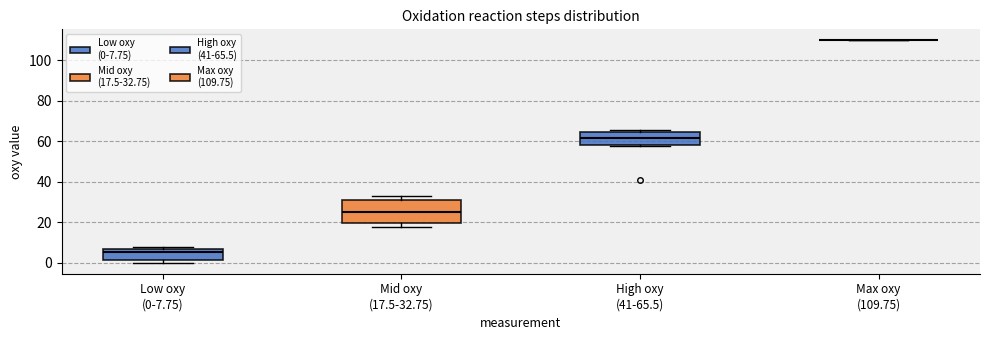

Reading left to right, transcribe this box plot: for each box, give where its median line is, the range the box spans, and where its two whiskers end, as read against the y-axis. The values are not printed on the chart, so give them approximately, as read against the axis.

Low oxy (0-7.75): median 6 (just below the box's upper edge), box 2 to 6, whiskers 0 to 8
Mid oxy (17.5-32.75): median 26, box 20 to 30, whiskers 18 to 32
High oxy (41-65.5): median 62, box 58 to 64, whiskers 58 (just below the box's lower edge) to 66
Max oxy (109.75): box collapsed to a line at 110, whiskers 110 to 110